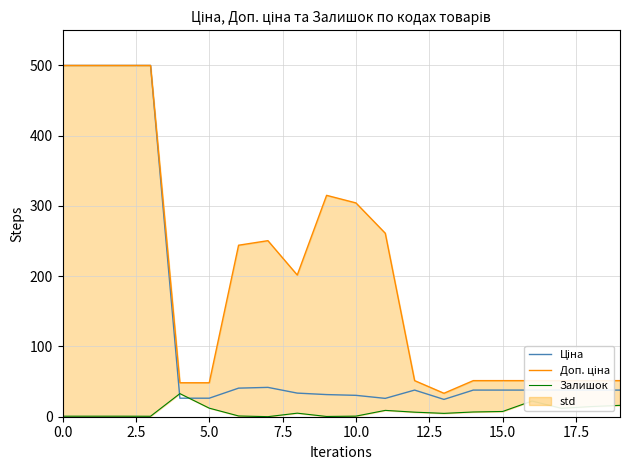

True or false: Доп. ціна and Ціна intersect in this chart.

False